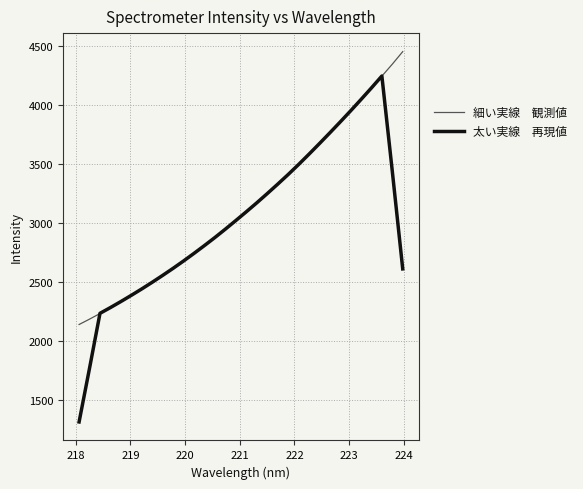

What is the maximum value shown in the chart?

4451.9